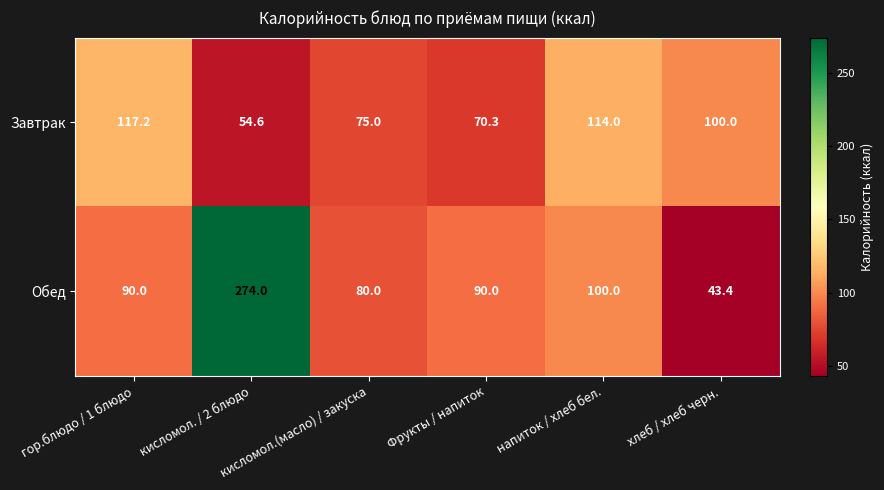

What is the sum of the Завтрак values at хлеб / хлеб черн. and гор.блюдо / 1 блюдо?

217.2